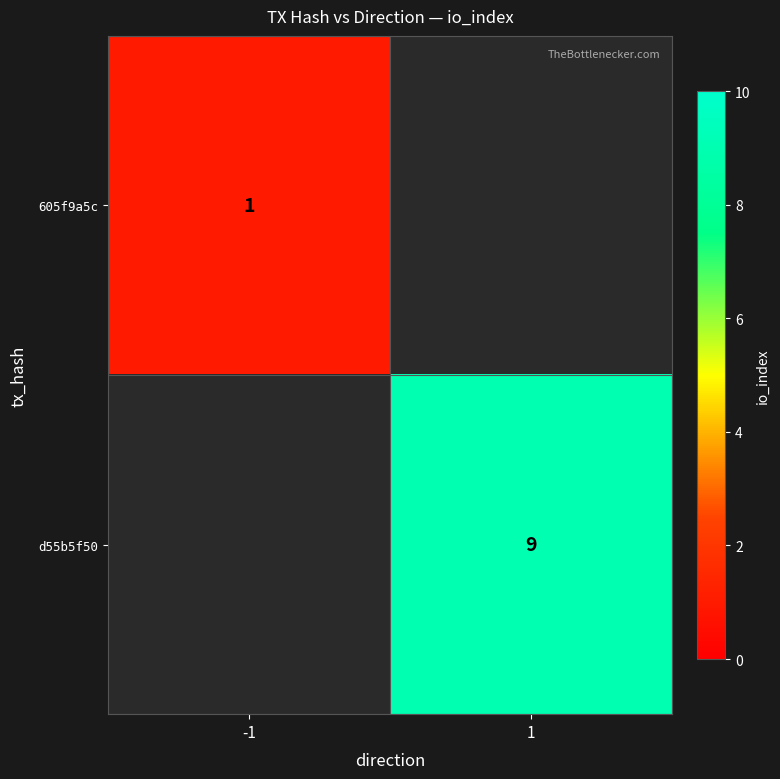

Between -1 and 1, which is larger?

1